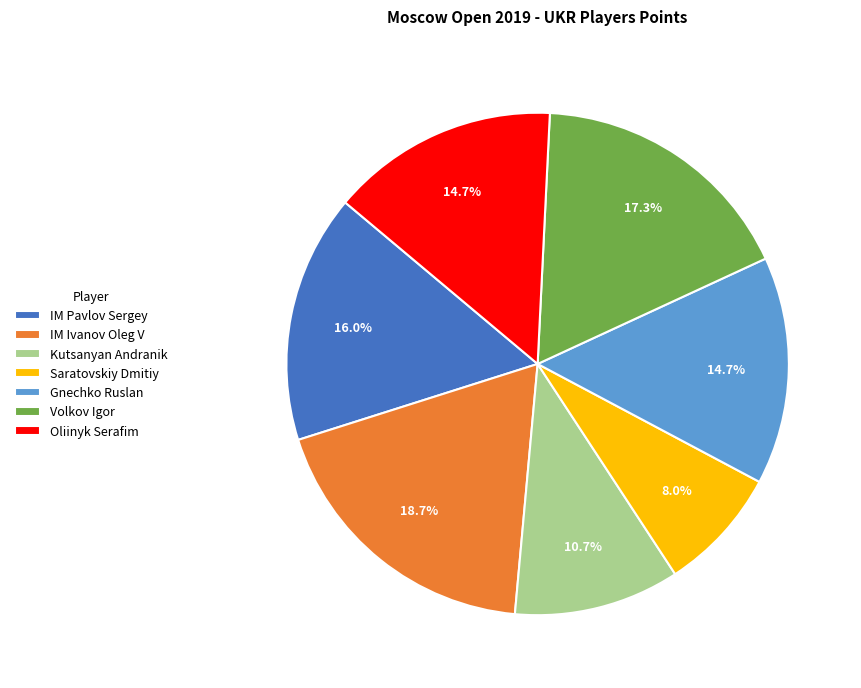

To the nearest percent, what is the average slice percentage?

14%